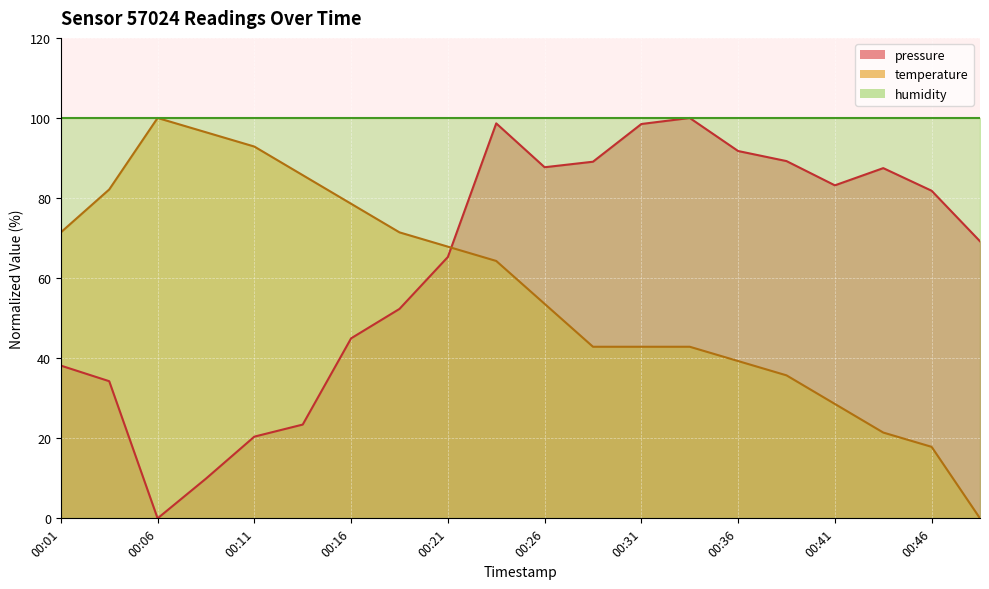

Which series has the largest total across all categories?

humidity